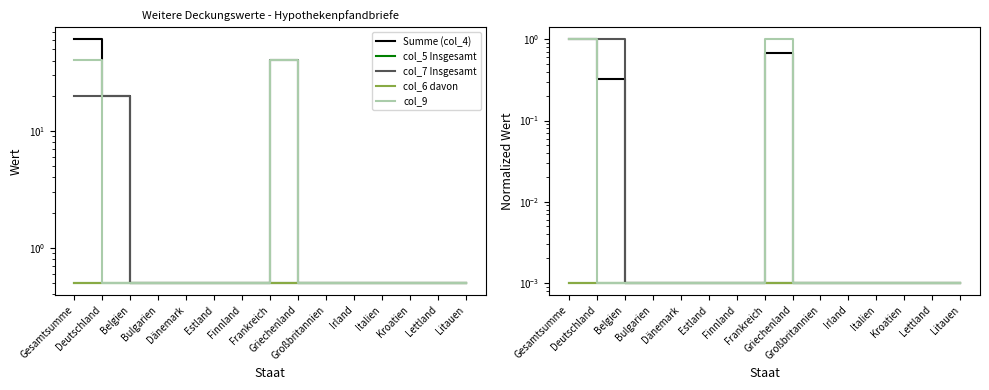

Reading right to left, what are all the values shown in this chart?

Summe (col_4): Litauen=0.0	Lettland=0.0	Kroatien=0.0	Italien=0.0	Irland=0.0	Großbritannien=0.0	Griechenland=0.0	Frankreich=0.7	Finnland=0.0	Estland=0.0	Dänemark=0.0	Bulgarien=0.0	Belgien=0.0	Deutschland=0.3	Gesamtsumme=1.0
col_5 Insgesamt: Litauen=0.0	Lettland=0.0	Kroatien=0.0	Italien=0.0	Irland=0.0	Großbritannien=0.0	Griechenland=0.0	Frankreich=0.0	Finnland=0.0	Estland=0.0	Dänemark=0.0	Bulgarien=0.0	Belgien=0.0	Deutschland=0.0	Gesamtsumme=0.0
col_7 Insgesamt: Litauen=0.0	Lettland=0.0	Kroatien=0.0	Italien=0.0	Irland=0.0	Großbritannien=0.0	Griechenland=0.0	Frankreich=0.0	Finnland=0.0	Estland=0.0	Dänemark=0.0	Bulgarien=0.0	Belgien=0.0	Deutschland=1.0	Gesamtsumme=1.0
col_6 davon: Litauen=0.0	Lettland=0.0	Kroatien=0.0	Italien=0.0	Irland=0.0	Großbritannien=0.0	Griechenland=0.0	Frankreich=0.0	Finnland=0.0	Estland=0.0	Dänemark=0.0	Bulgarien=0.0	Belgien=0.0	Deutschland=0.0	Gesamtsumme=0.0
col_9: Litauen=0.0	Lettland=0.0	Kroatien=0.0	Italien=0.0	Irland=0.0	Großbritannien=0.0	Griechenland=0.0	Frankreich=1.0	Finnland=0.0	Estland=0.0	Dänemark=0.0	Bulgarien=0.0	Belgien=0.0	Deutschland=0.0	Gesamtsumme=1.0